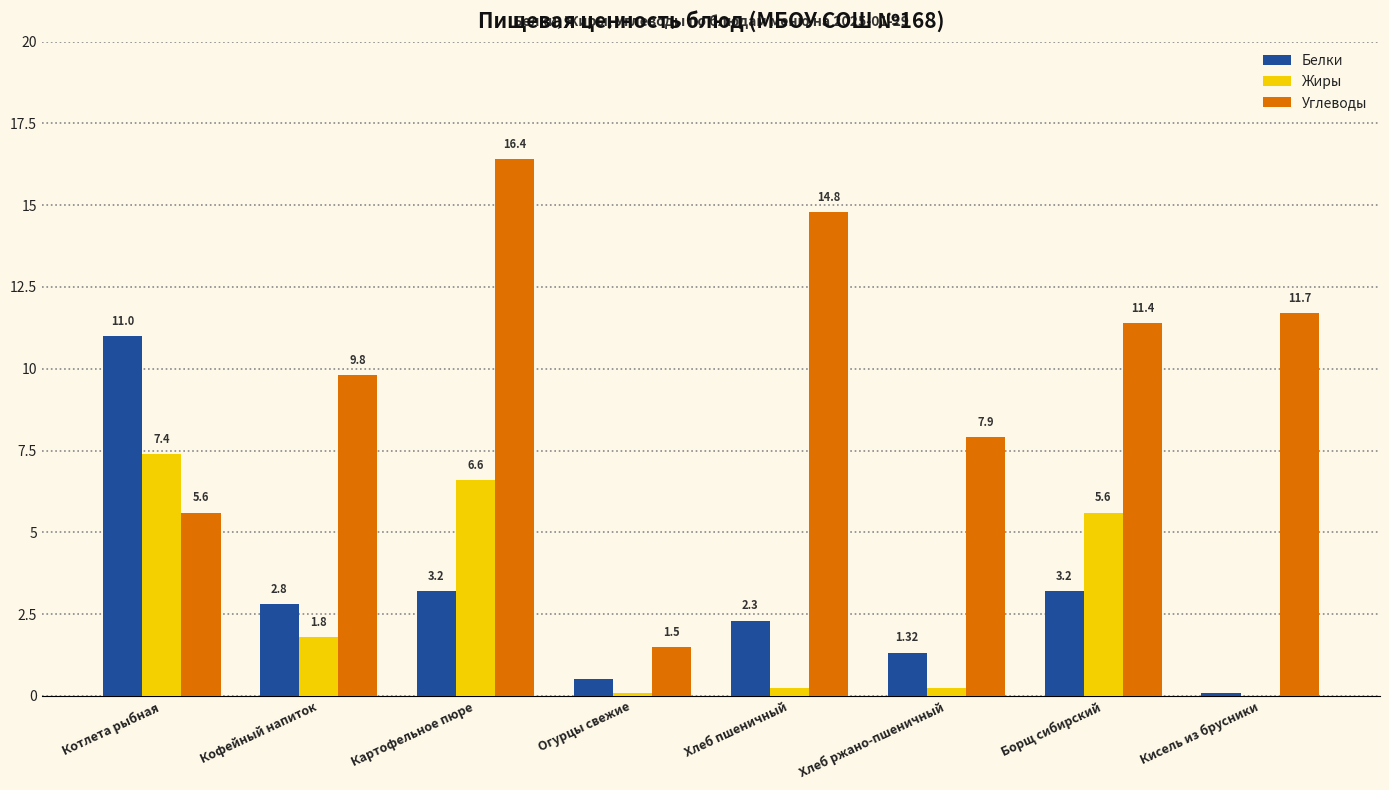

At which label does Жиры first exceed 1?

Котлета рыбная